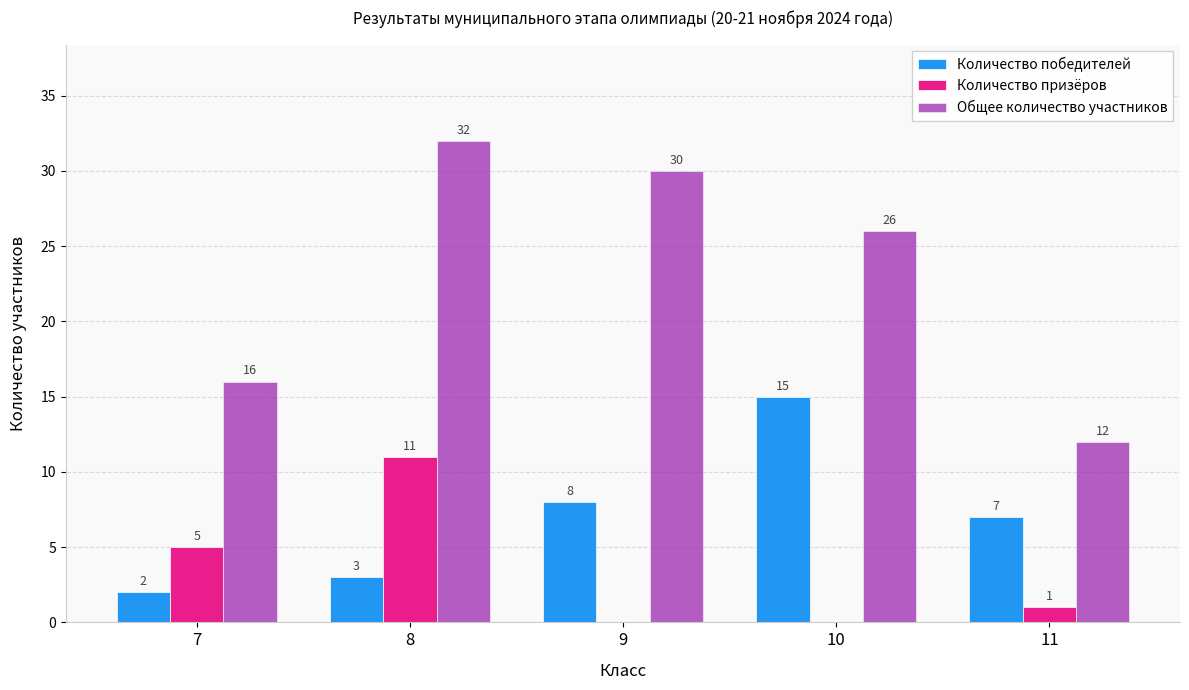

Reading left to right, transcribe all the data shown in this chart.

Количество победителей: 2	3	8	15	7
Количество призёров: 5	11	0	0	1
Общее количество участников: 16	32	30	26	12